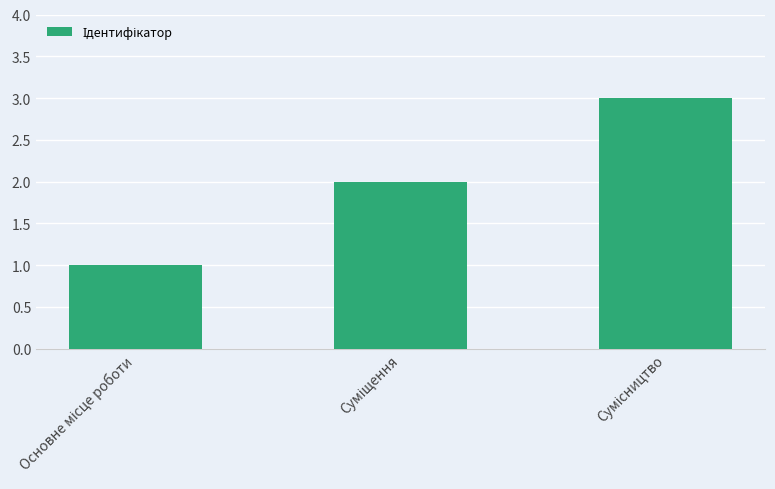

Reading left to right, extract all data points from this chart.

1	2	3